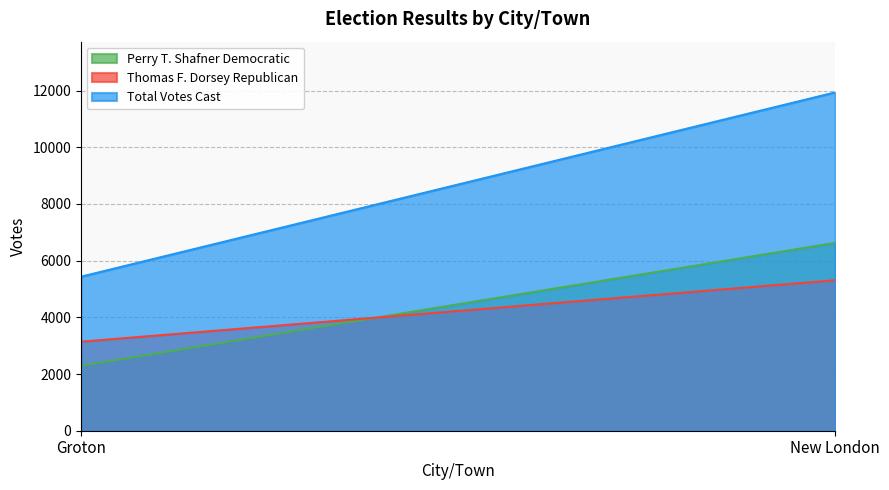

What position from the right is Groton?

2